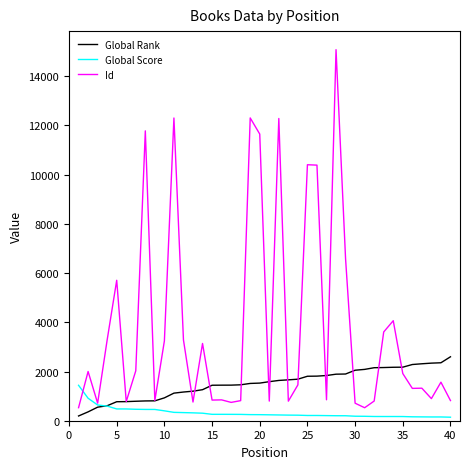

Which series has the largest total across all categories?

Id